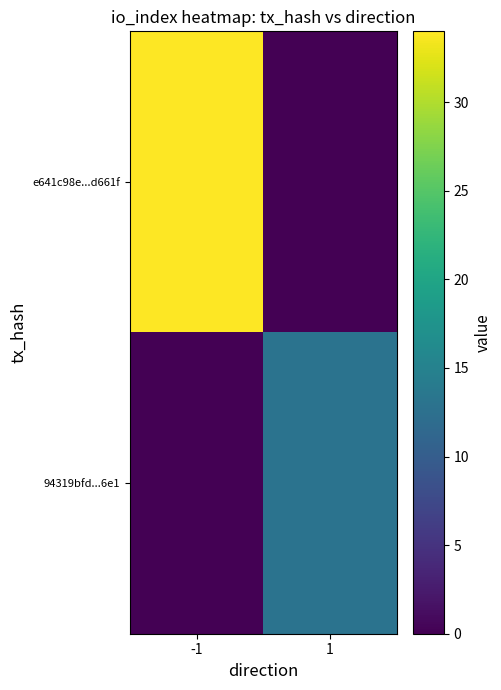

How many data points does each series have?

2